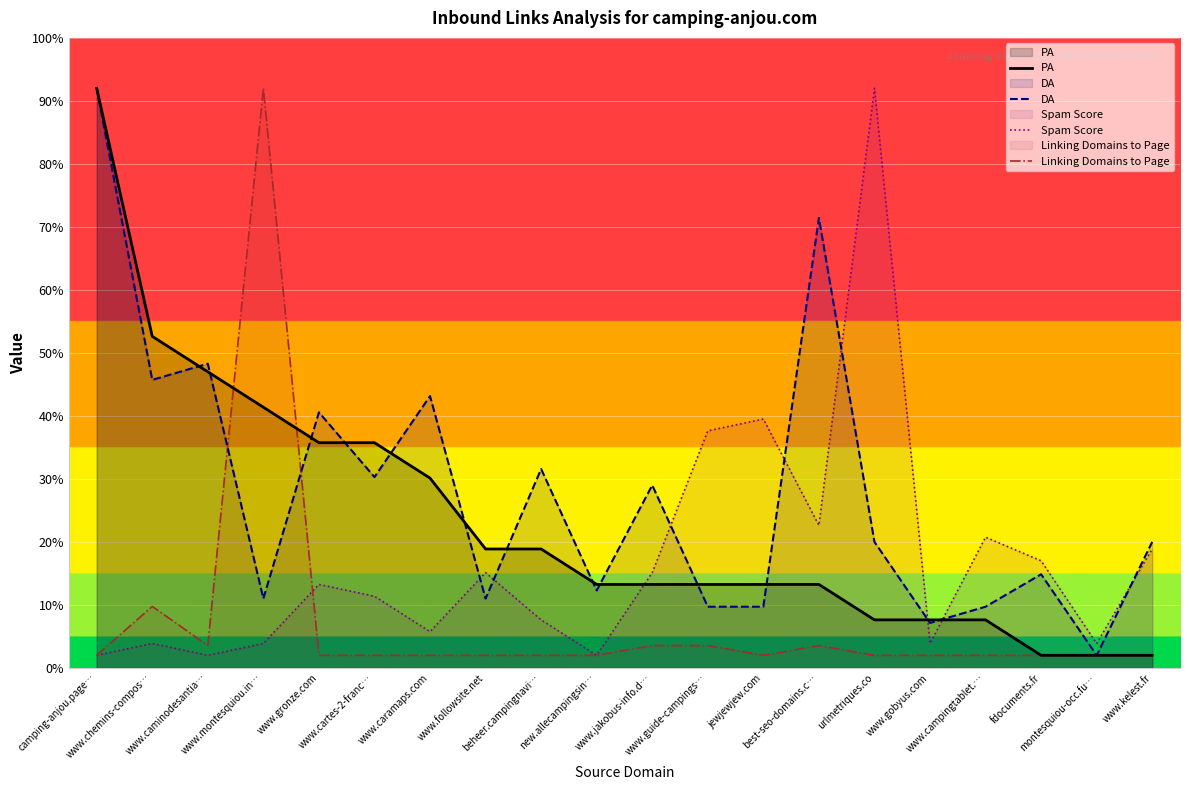

What is the difference between the second highest and second lowest values in the Spam Score series?

37.5